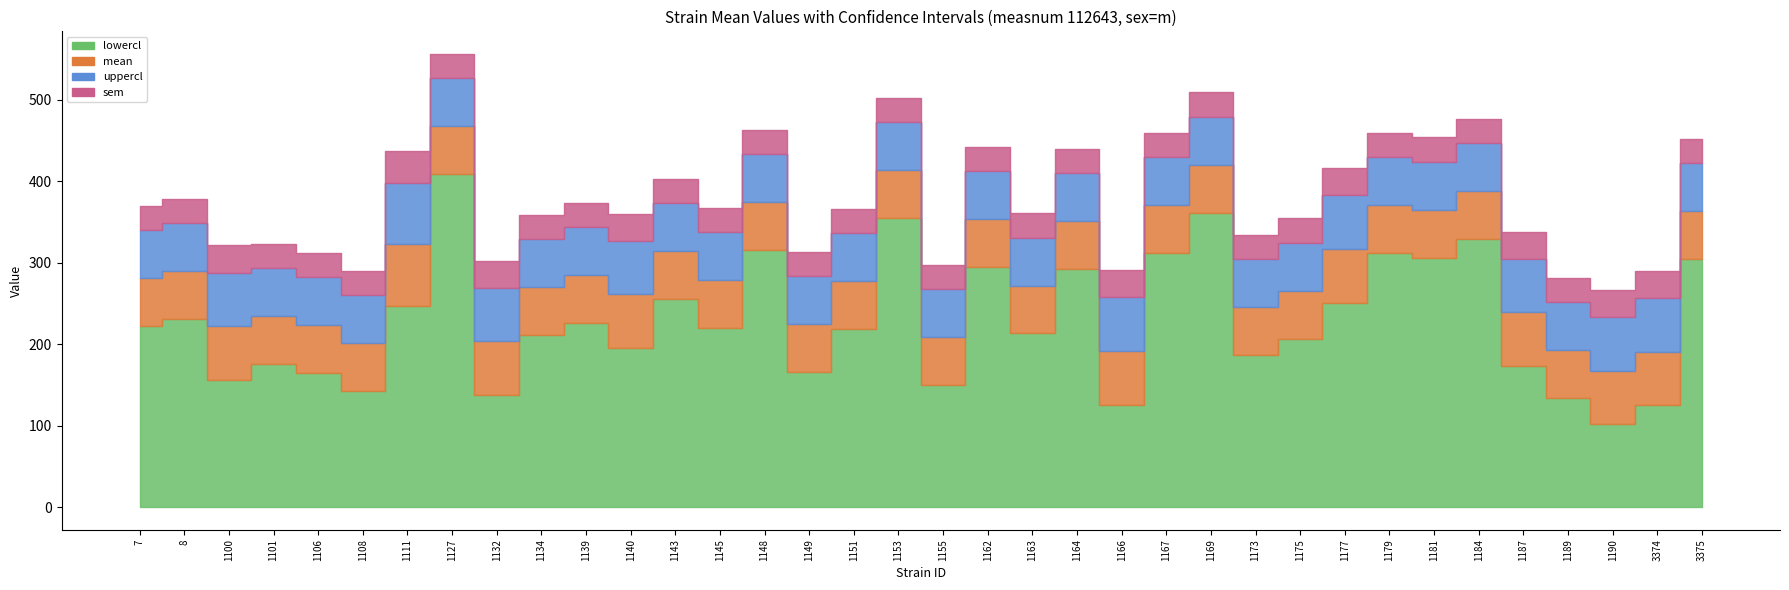

True or false: uppercl and lowercl cross at least once.

False